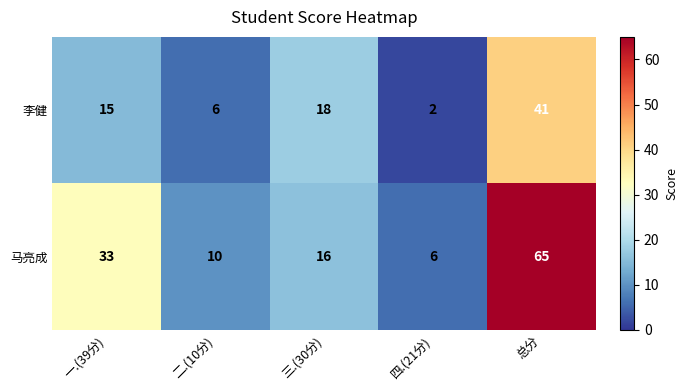

Which category has the lowest value across all series?

四.(21分)